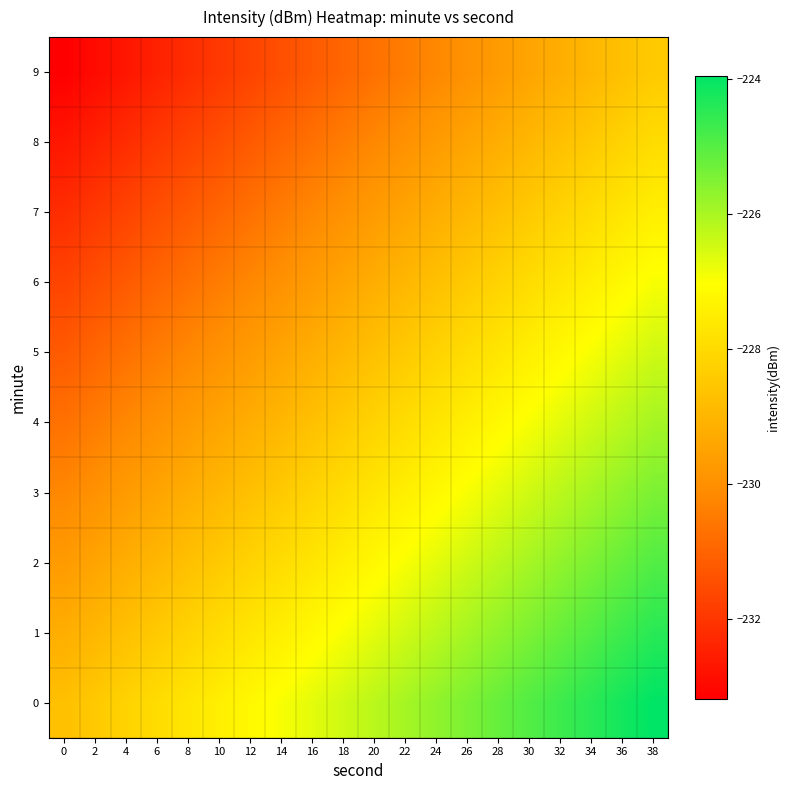

What is the total value across all series at 36?

-2264.4